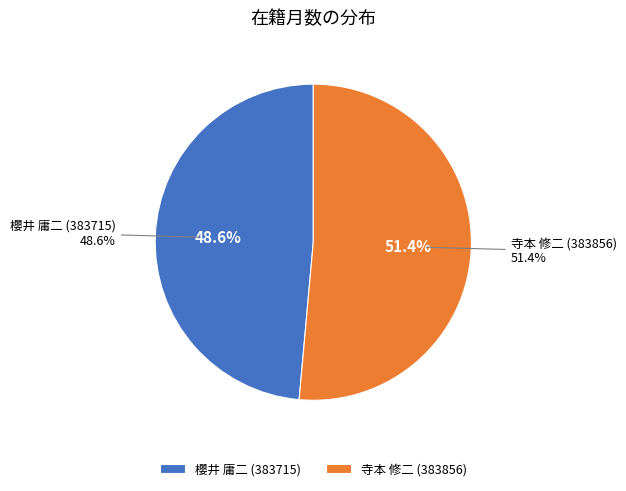

How many segments does this pie chart have?

2